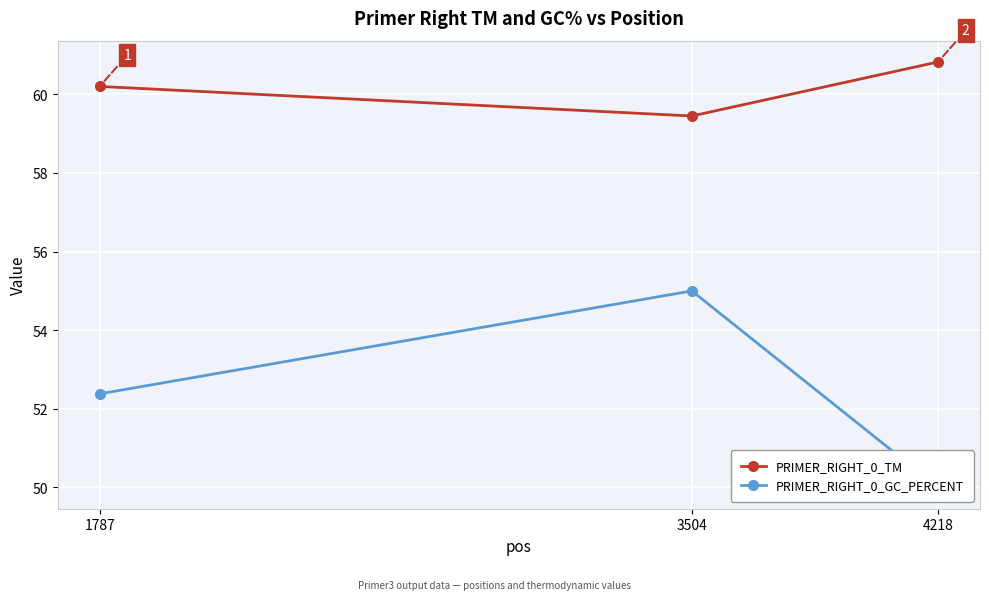

How many data points does each series have?

3